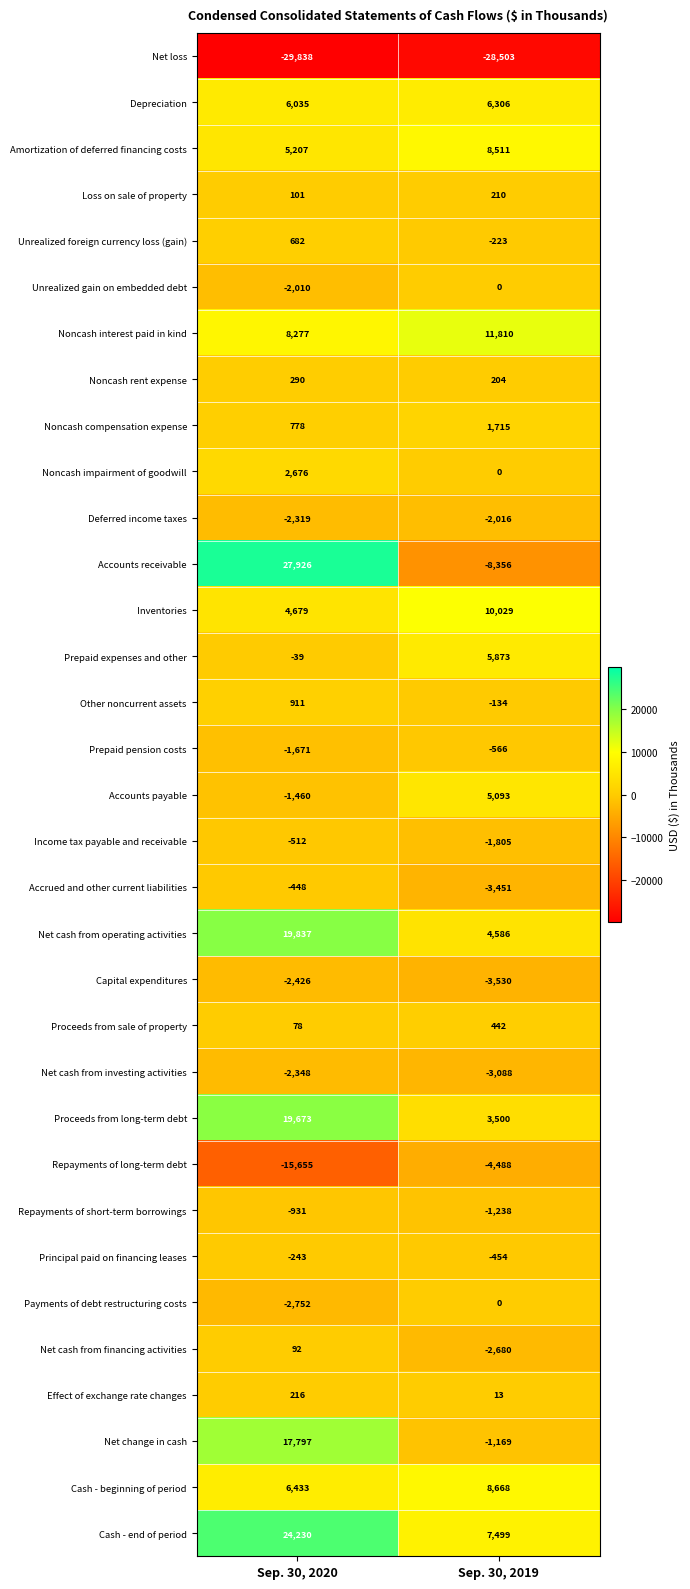

Count the number of categories in the chart.

2